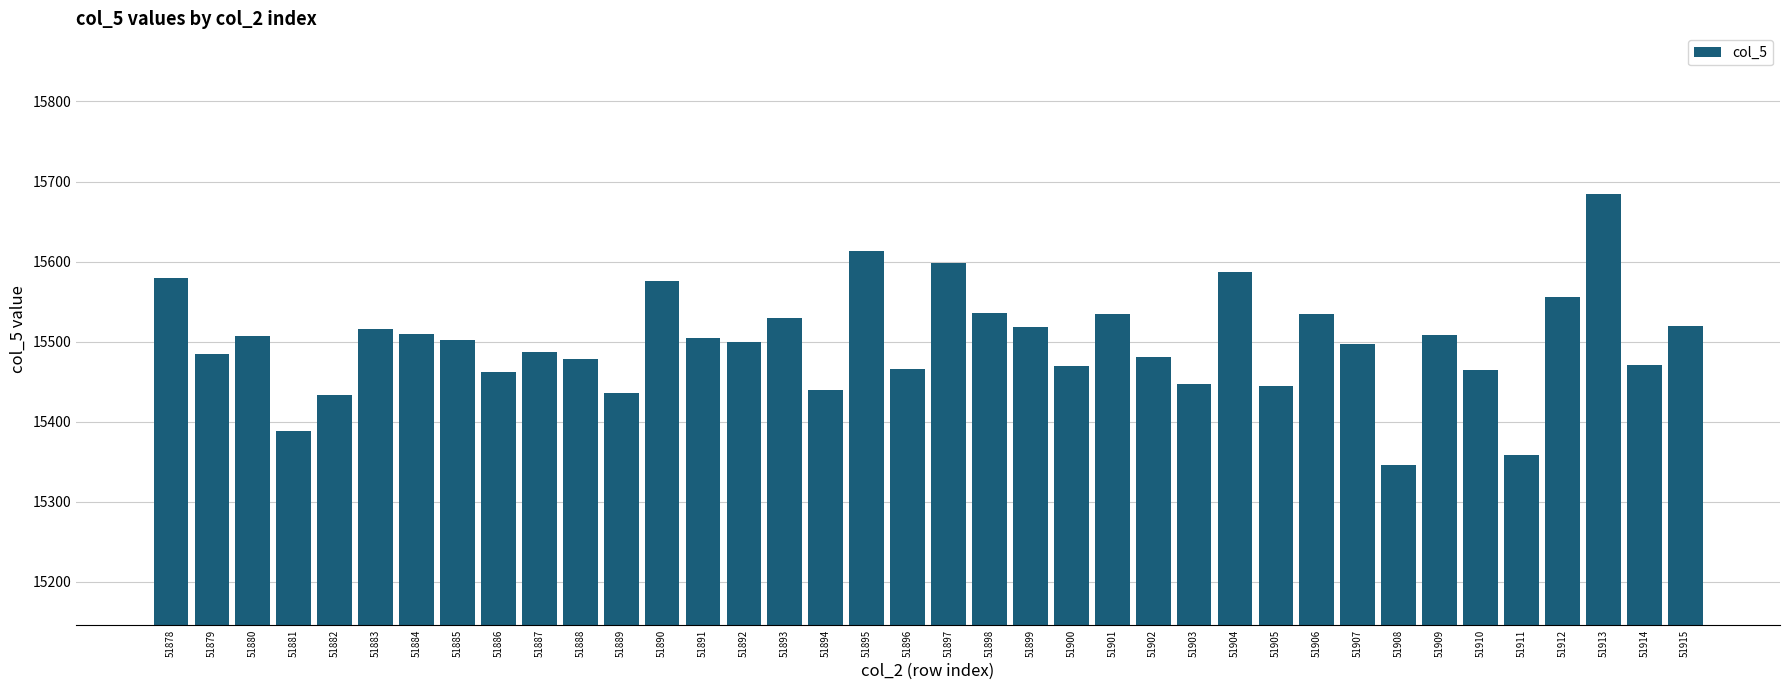

What is the difference between the second highest and second lowest values?

254